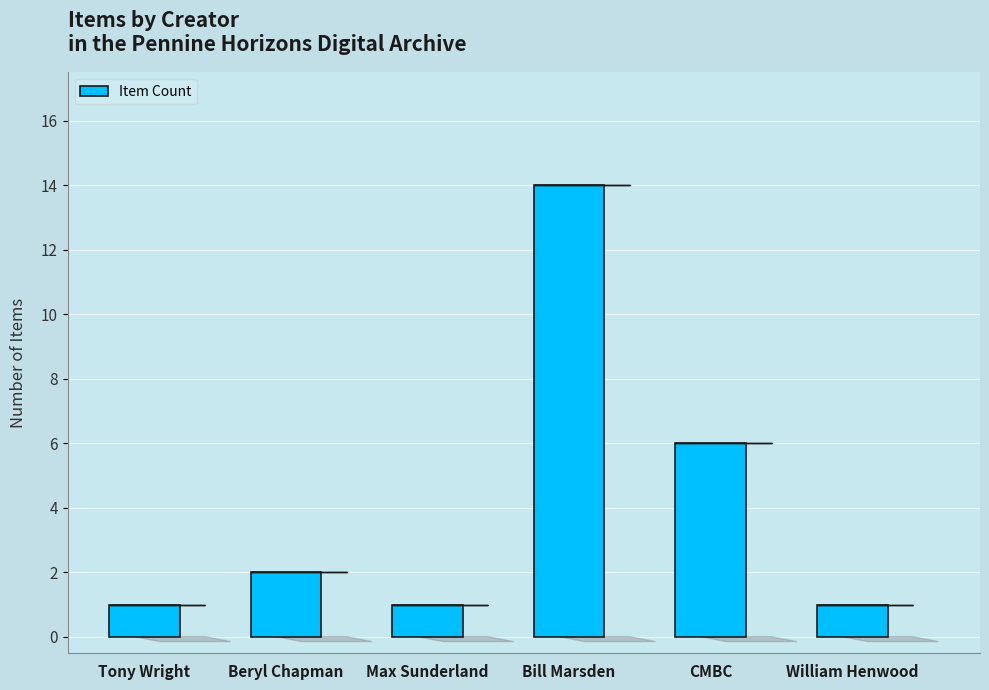

Rank the categories by value from highest to lowest.

Bill Marsden, CMBC, Beryl Chapman, Tony Wright, Max Sunderland, William Henwood